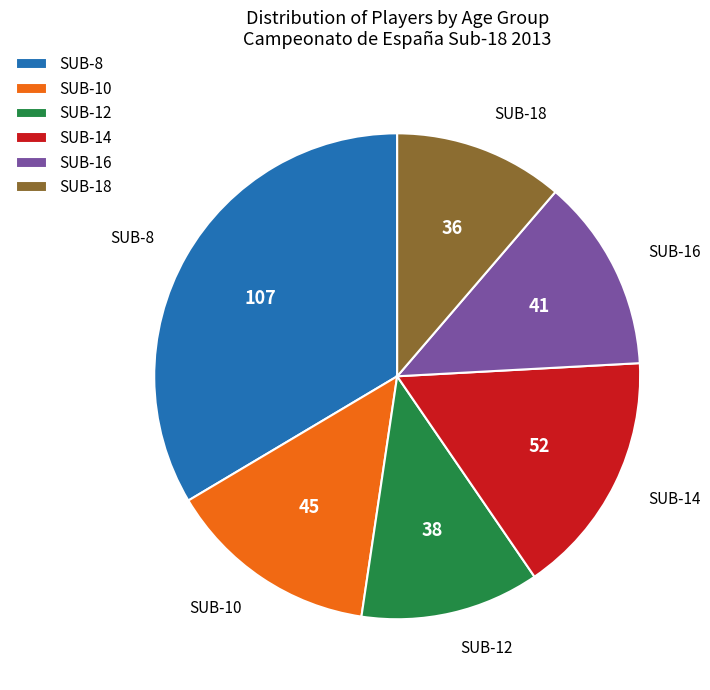

Is there a majority slice in this chart?

No